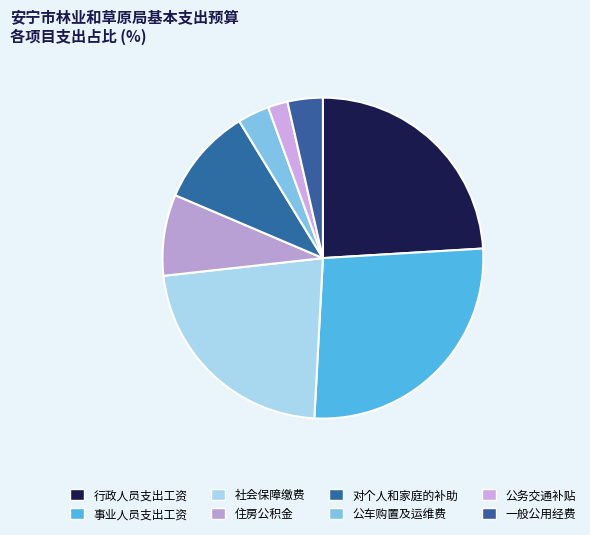

Which has a higher value, 社会保障缴费 or 住房公积金?

社会保障缴费